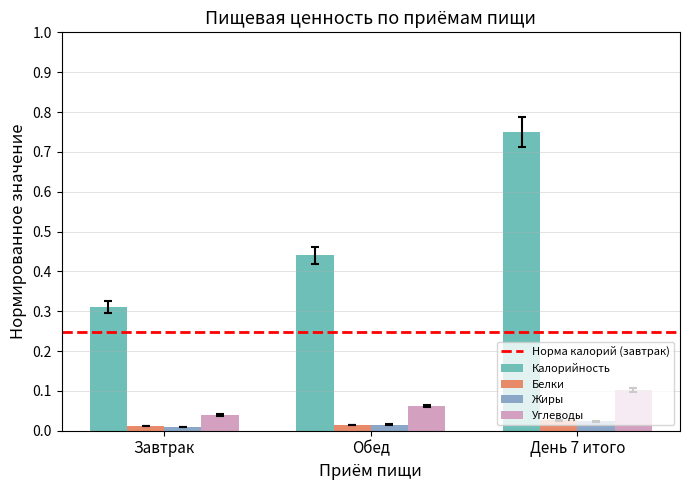

How many groups of bars are there?

3